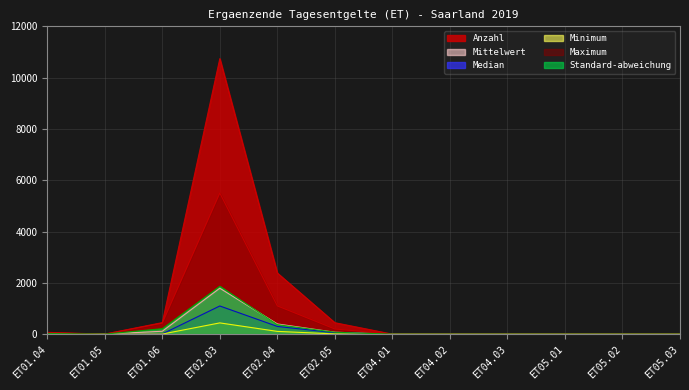

Is the value of Anzahl at ET02.05 greater than the value of Mittelwert at ET01.04?

Yes